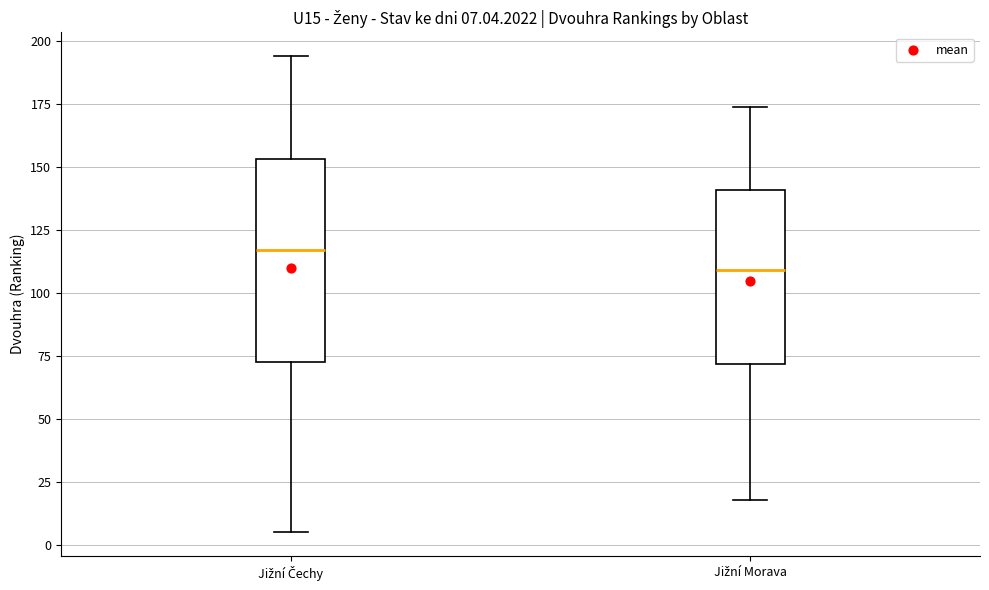

Which box has the lowest median line?

Jižní Morava